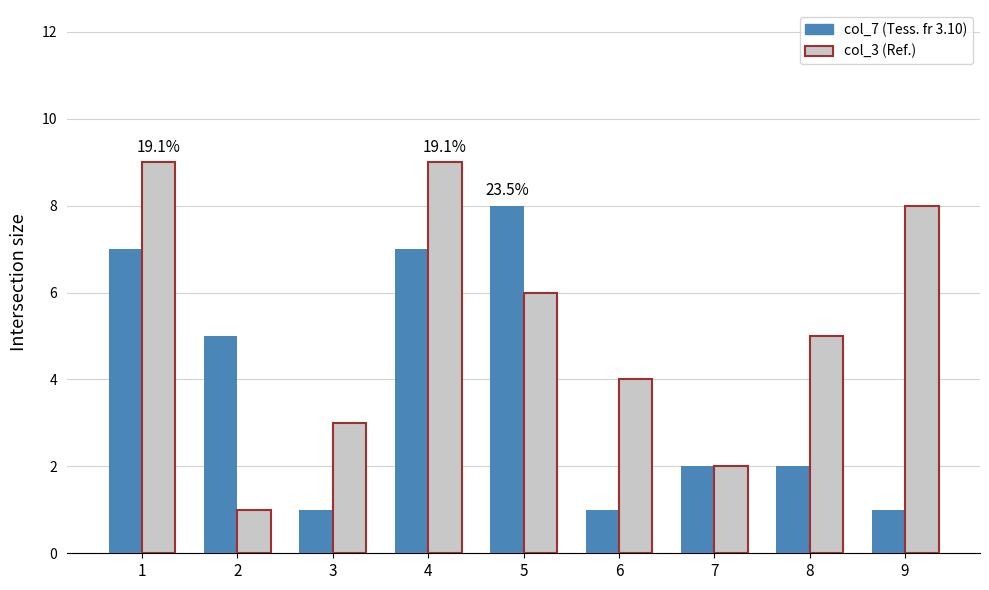

What is the greatest value displayed?

9